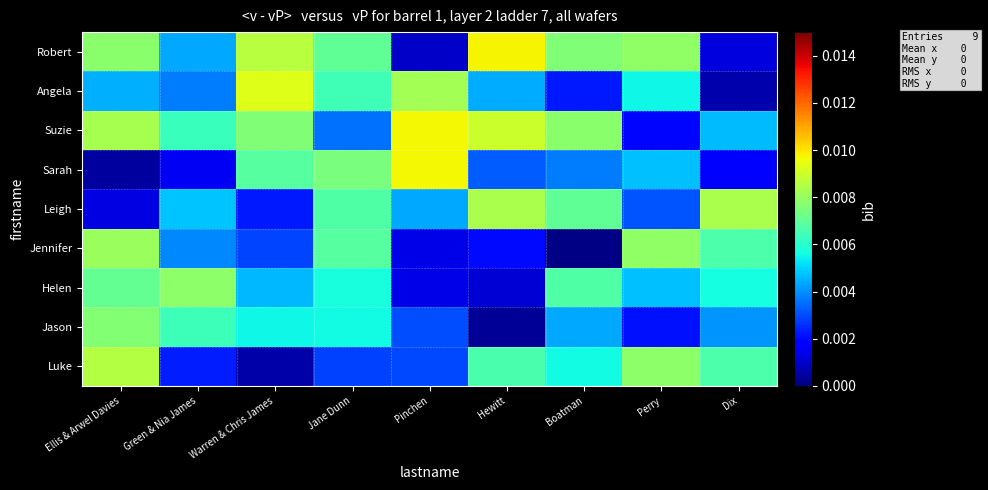

Which series has the largest total across all categories?

Suzie